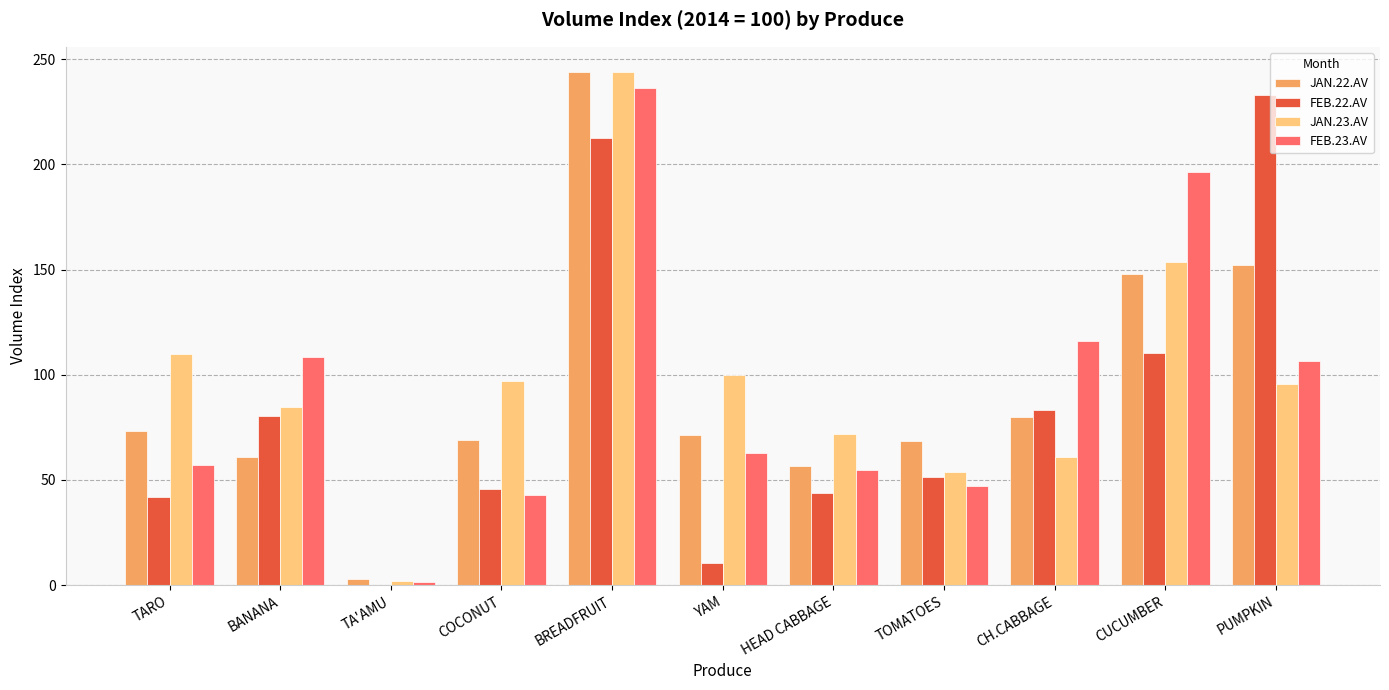

Does the chart contain stacked bars?

No